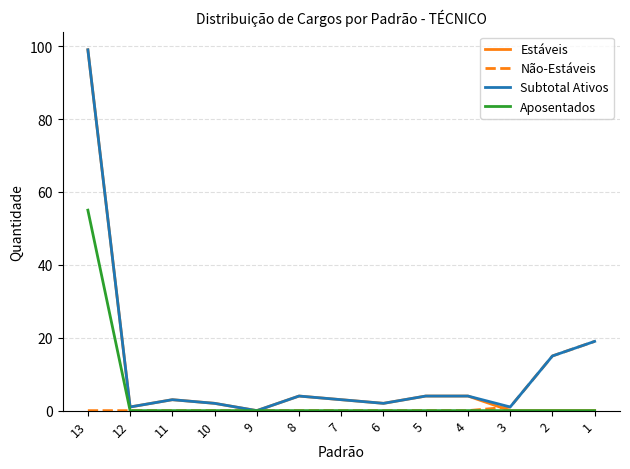

Rank the series by their average value, from lowest to highest.

Não-Estáveis, Aposentados, Estáveis, Subtotal Ativos